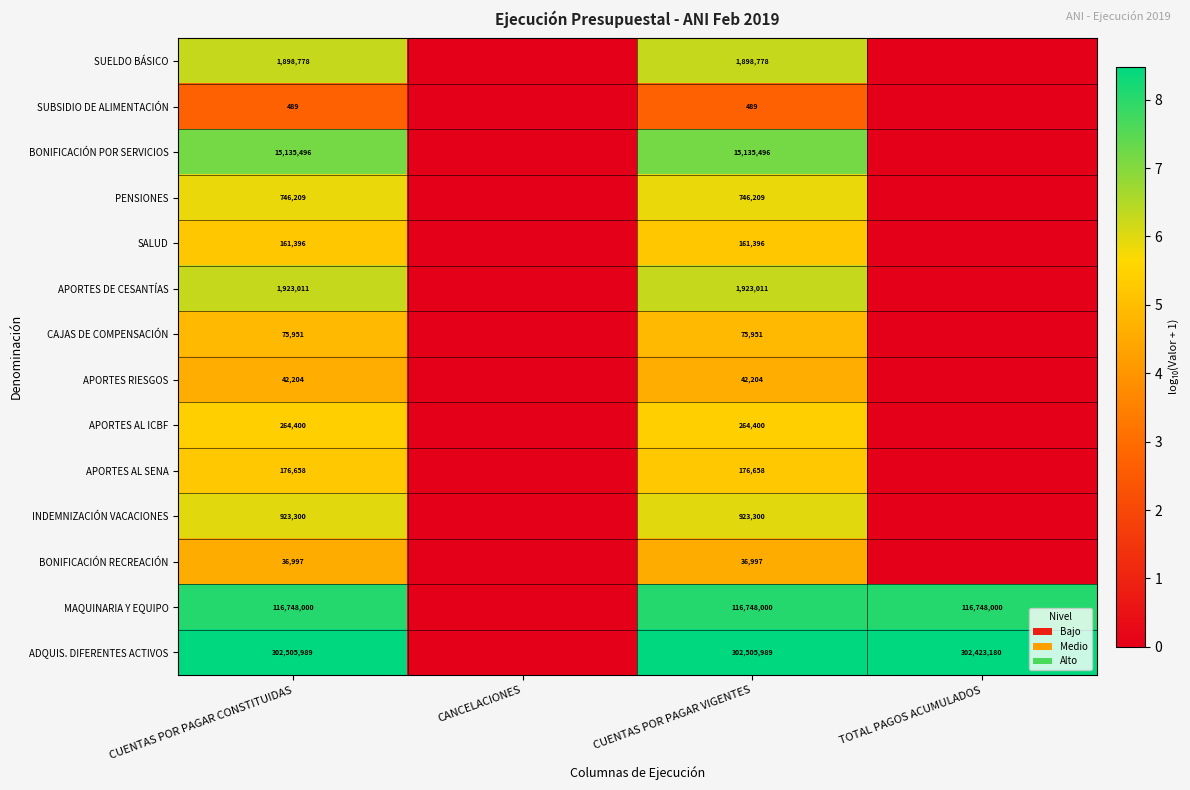

Is the value of MAQUINARIA Y EQUIPO at TOTAL PAGOS ACUMULADOS greater than the value of APORTES AL SENA at CUENTAS POR PAGAR CONSTITUIDAS?

Yes